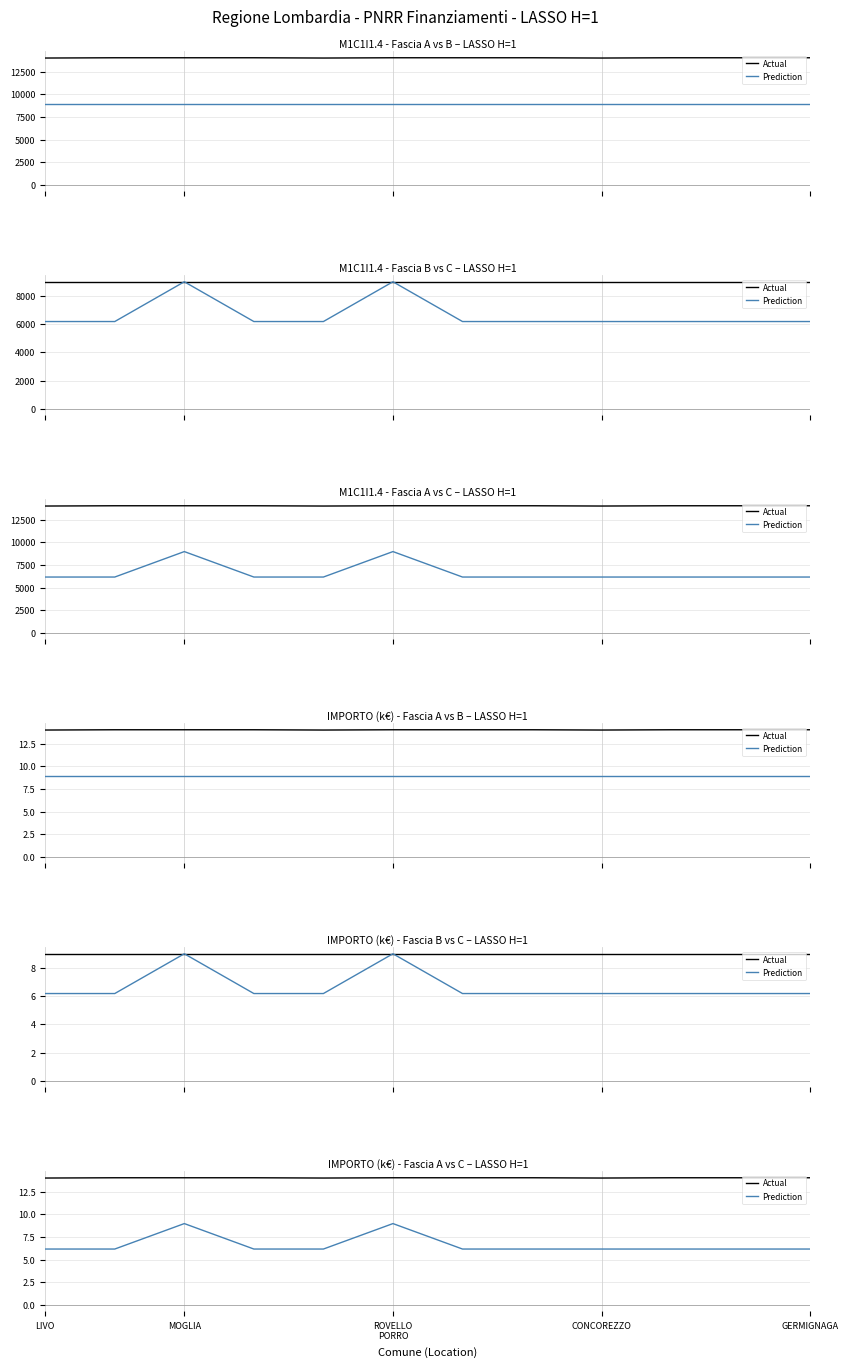

True or false: Prediction has more than 1 interior local peaks.

True